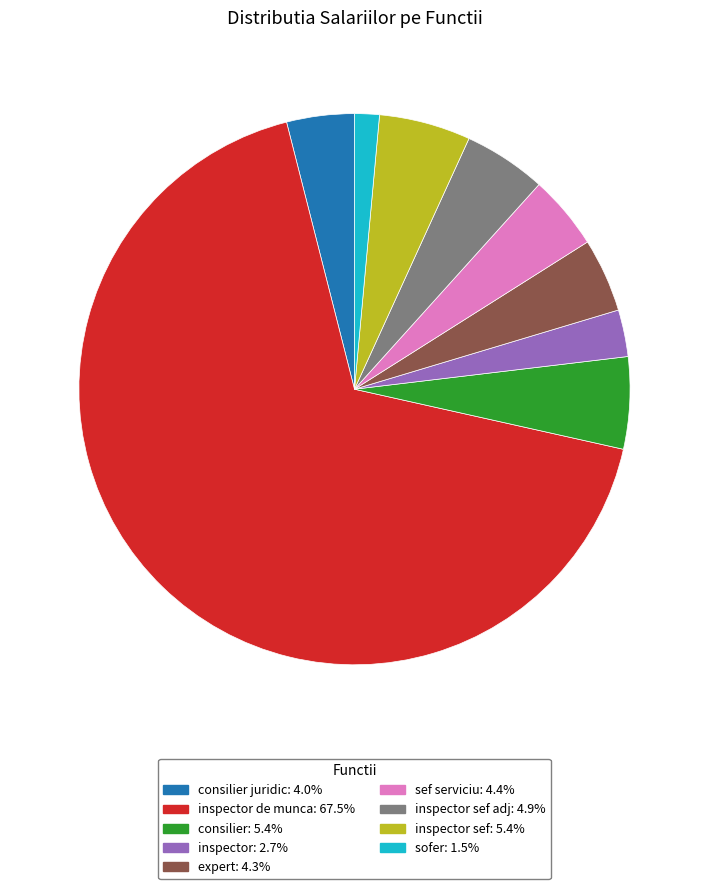

Does any single category account for the majority?

Yes